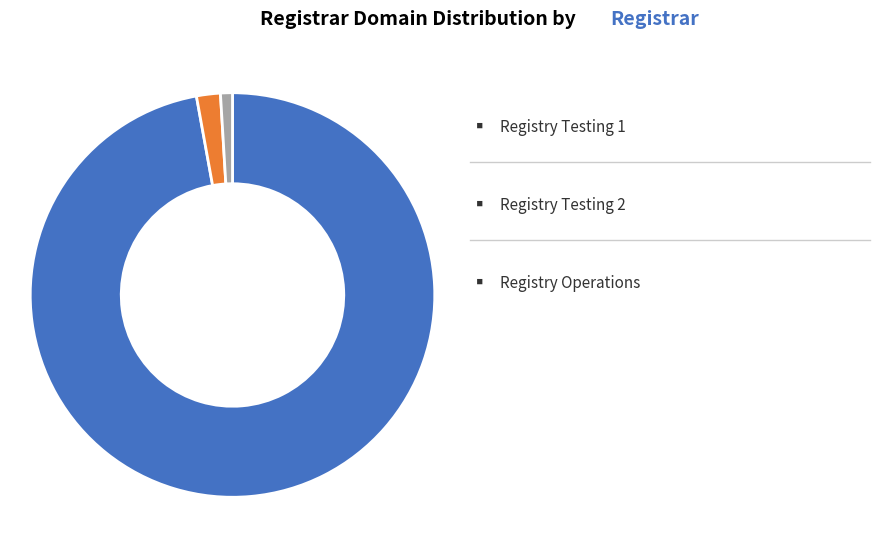

Does any single category account for the majority?

Yes